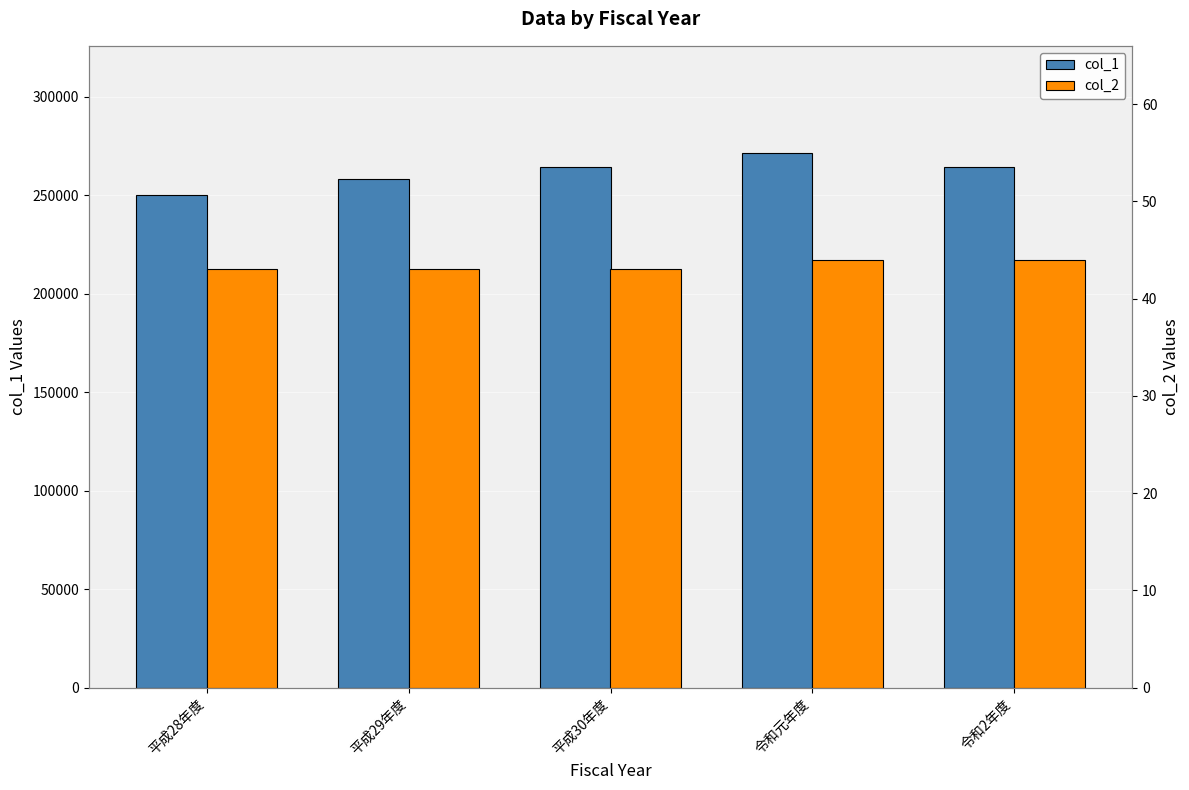

What is the difference between the maximum and second lowest values in the col_2 series?

1